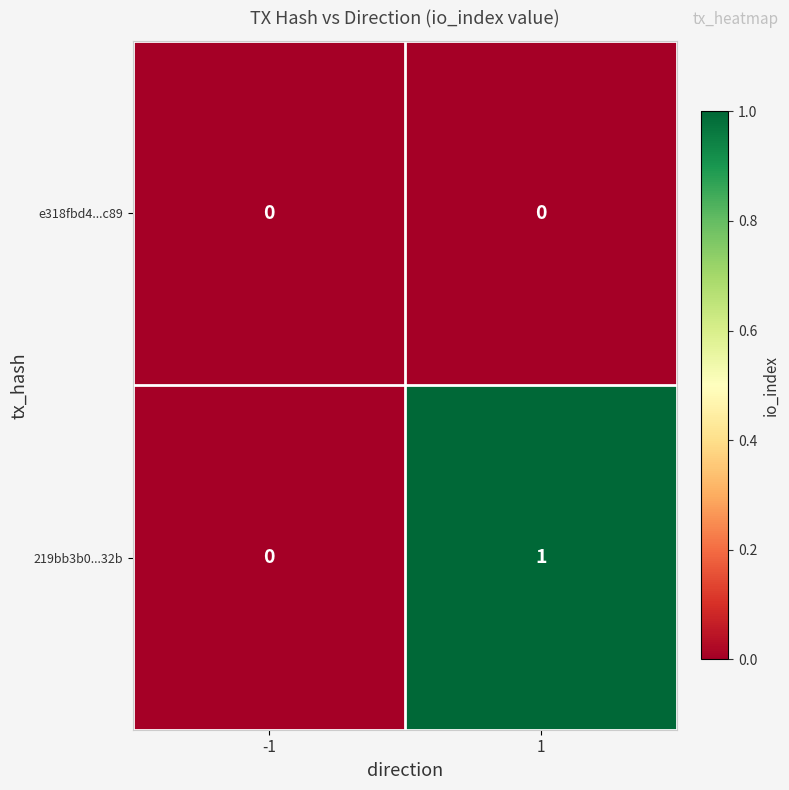

The value of e318fbd4...c89 at -1 is 0. True or false?

True